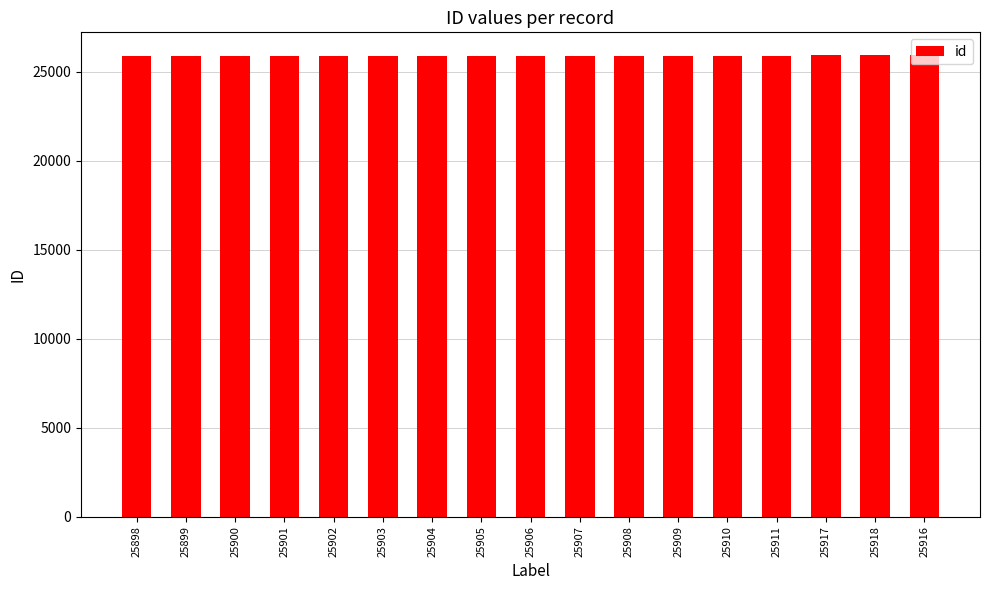

Approximately how many times larger is the value at 25901 compared to 25905?

1.0